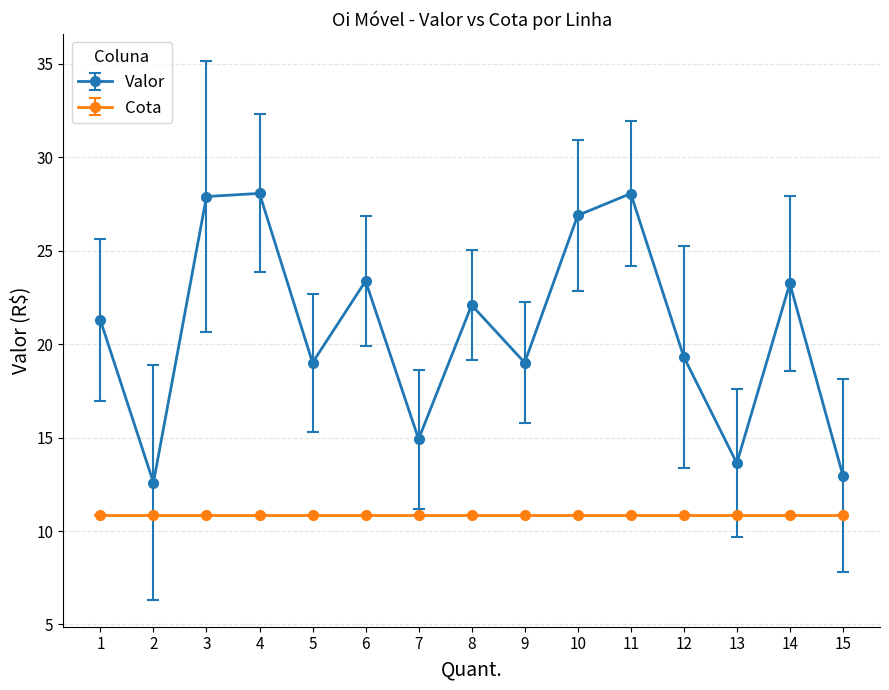

What is the greatest value displayed?

28.1